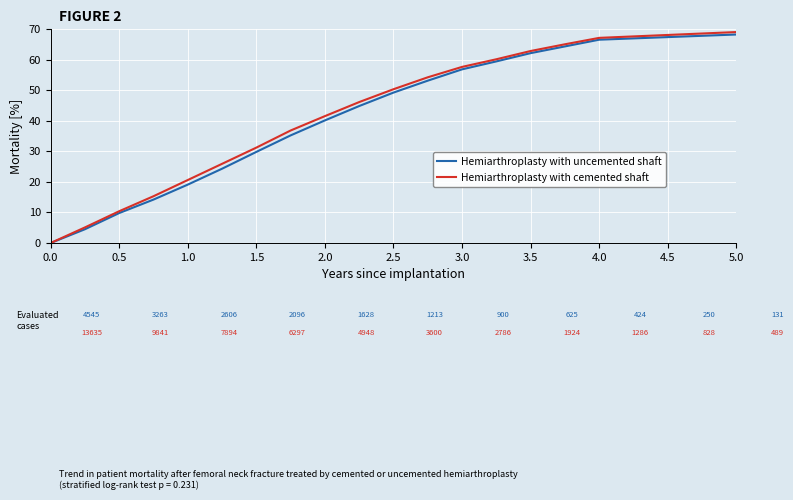

Is this an area chart (filled region under the line)?

No